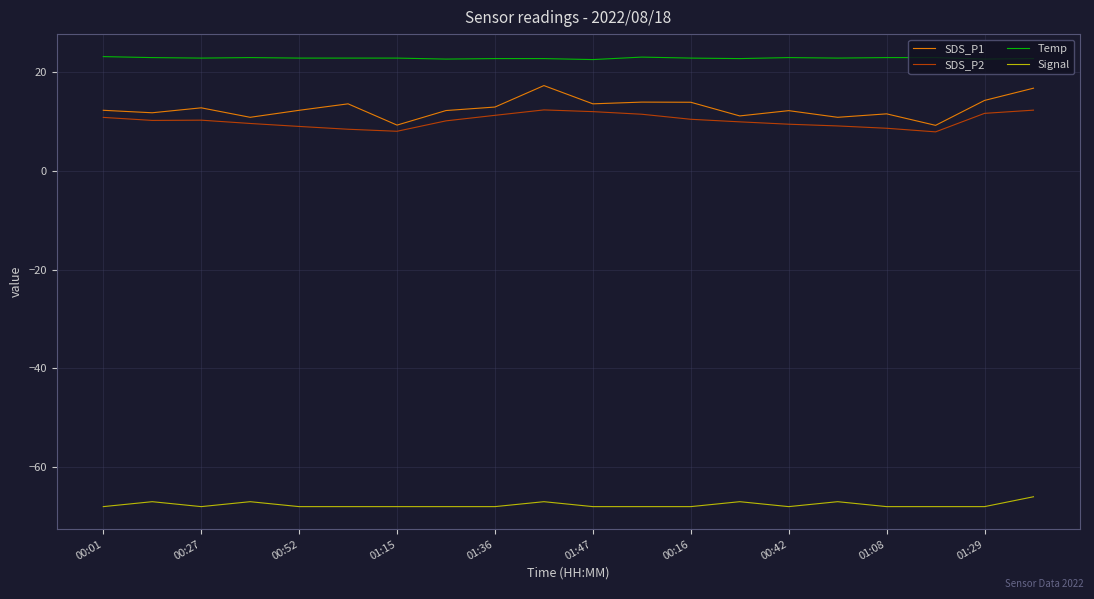

What is the minimum value shown in the chart?

-68.0